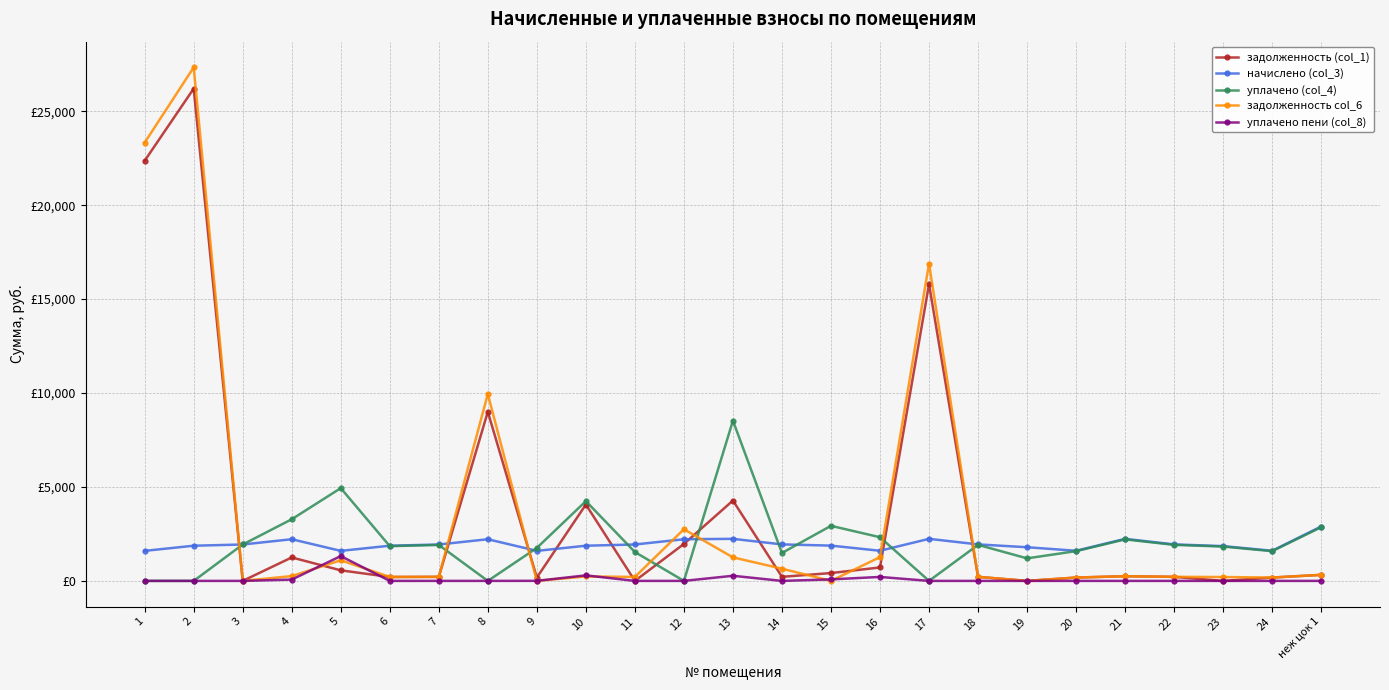

After their last crossing, which series has the higher values: уплачено (col_4) or задолженность (col_1)?

уплачено (col_4)